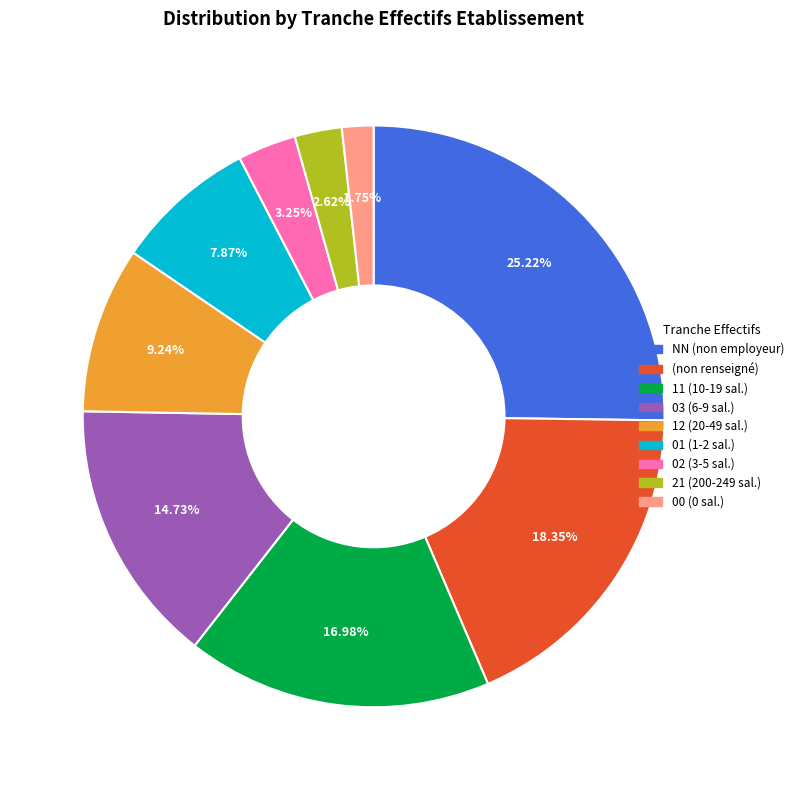

Does 00 (0 sal.) represent more than half of the total?

No